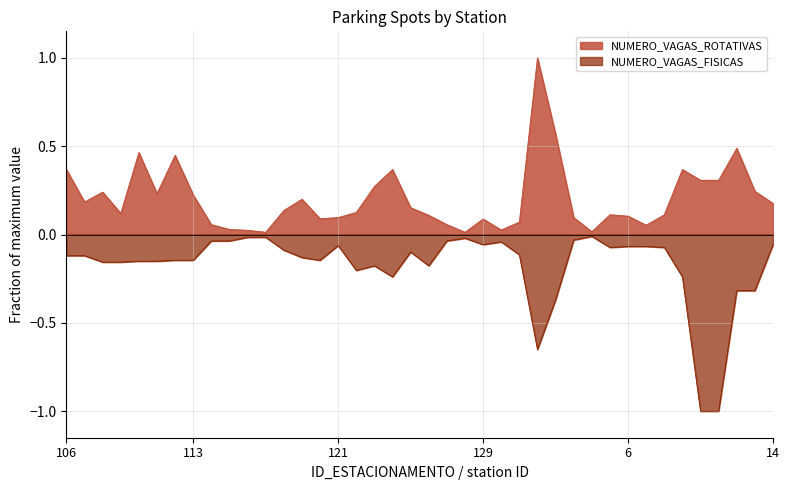

At which category is the sum across all series the highest?

1